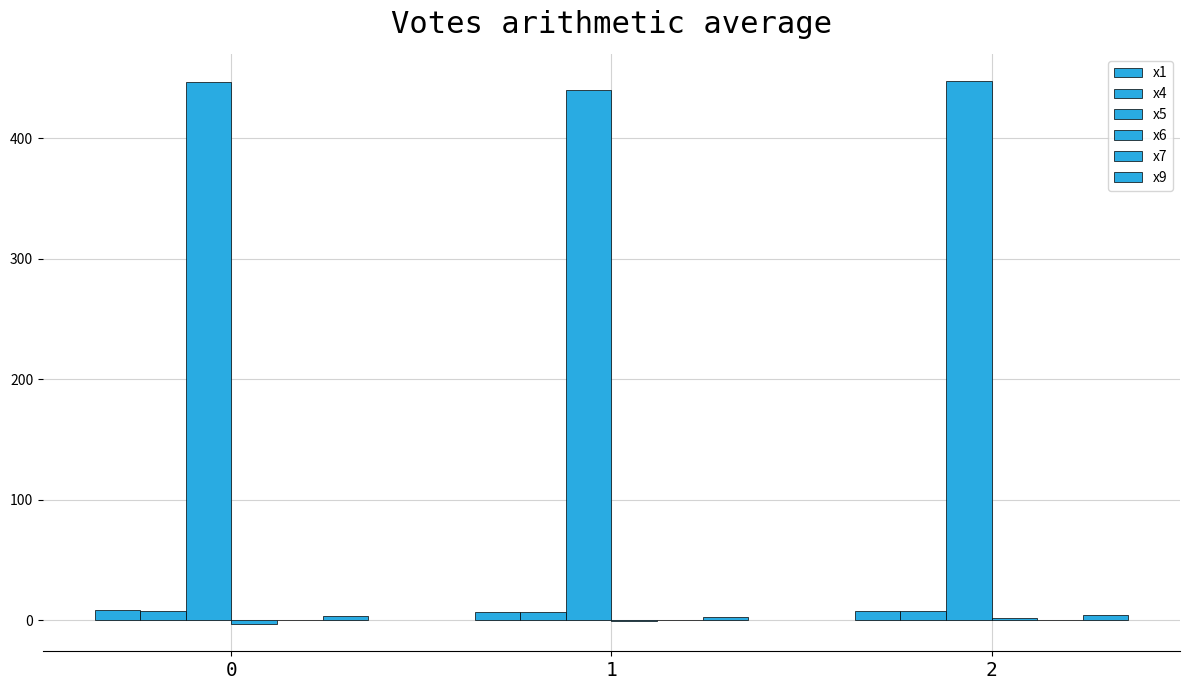

Which has a higher value, 1 or 2?

2